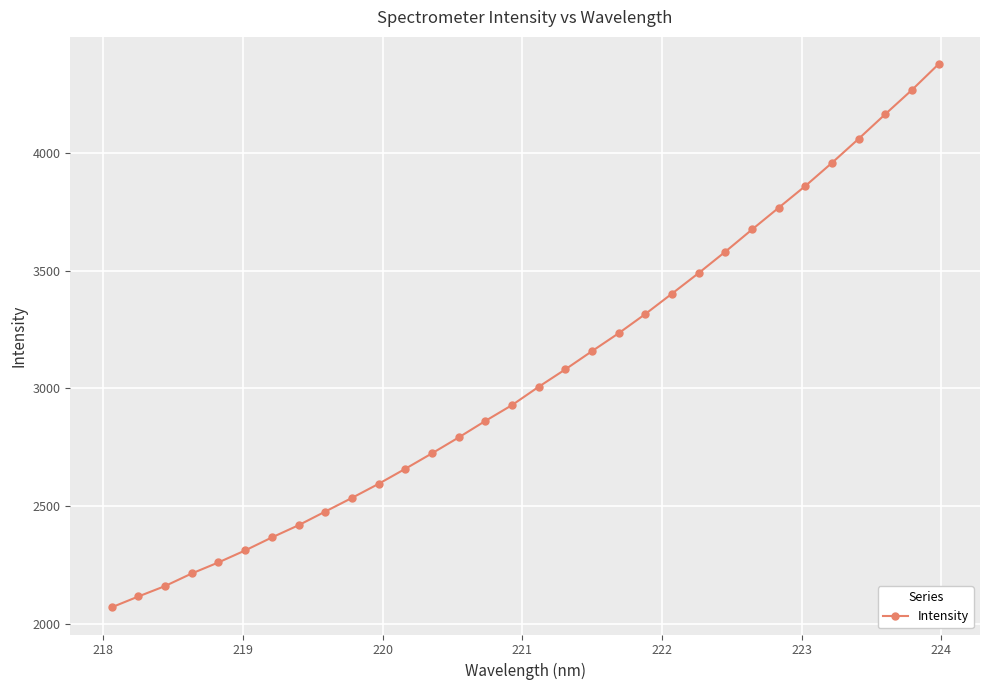

What is the value of the 17th point from the left?

3007.3